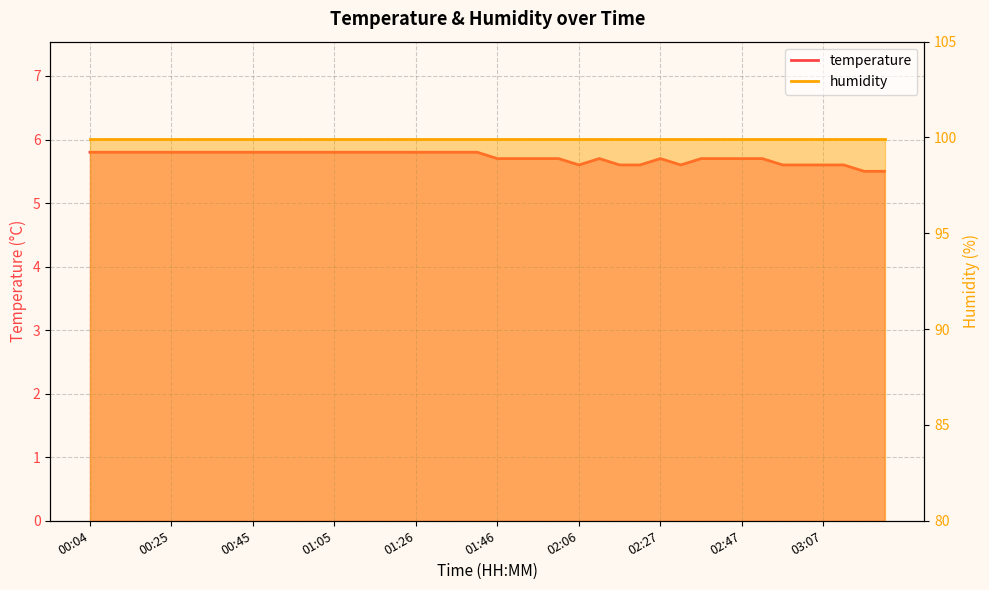

What is the maximum value shown in the chart?

5.8